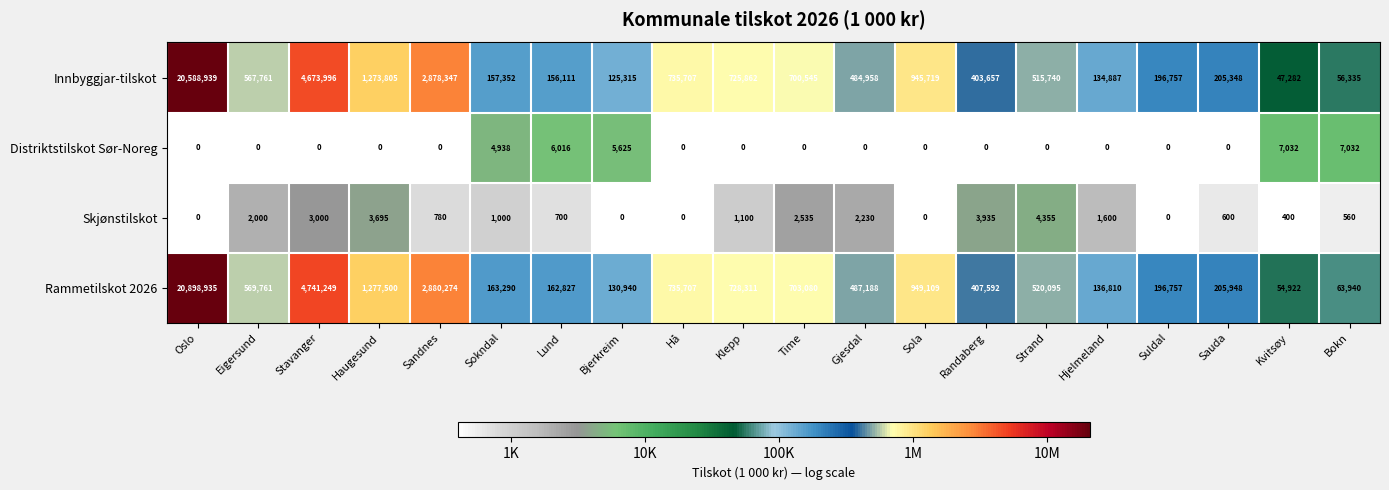

Rank the series by their maximum value, from lowest to highest.

Skjønstilskot, Distriktstilskot Sør-Noreg, Innbyggjar-tilskot, Rammetilskot 2026